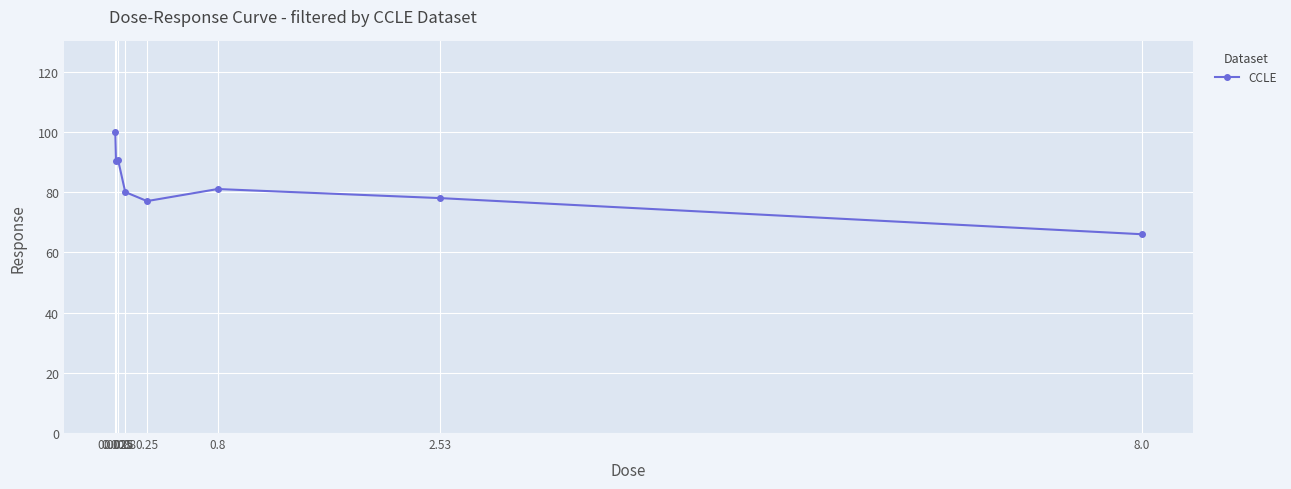

How many data points are less than 81?

4